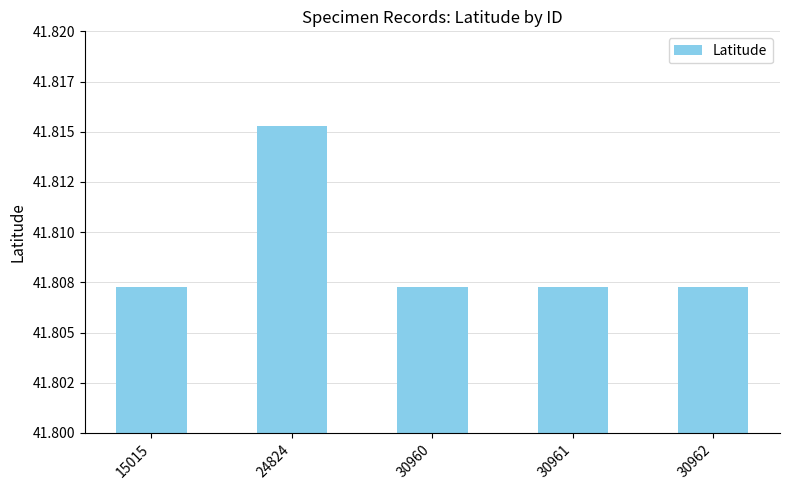

Does the chart contain stacked bars?

No